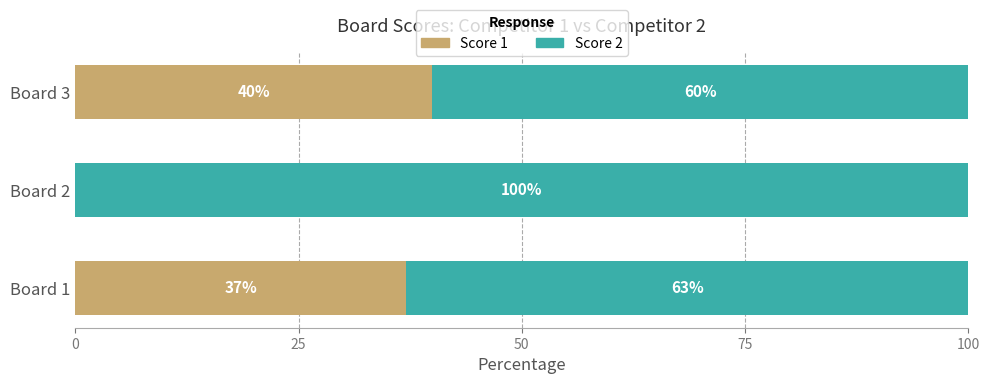

At which label does Score 1 reach its peak?

Board 3